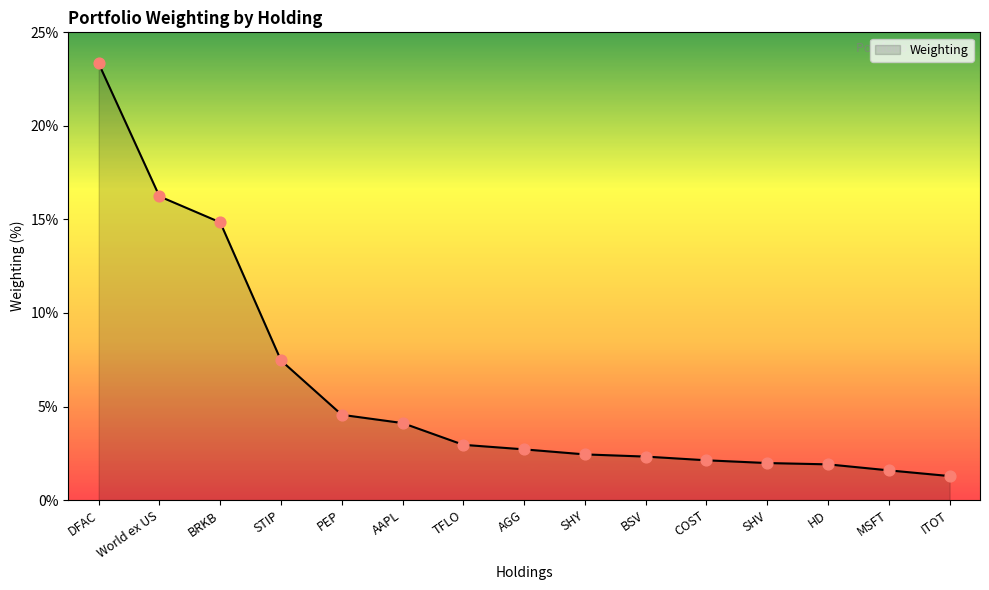

Approximately how many times larger is the value at HD compared to TFLO?

0.6